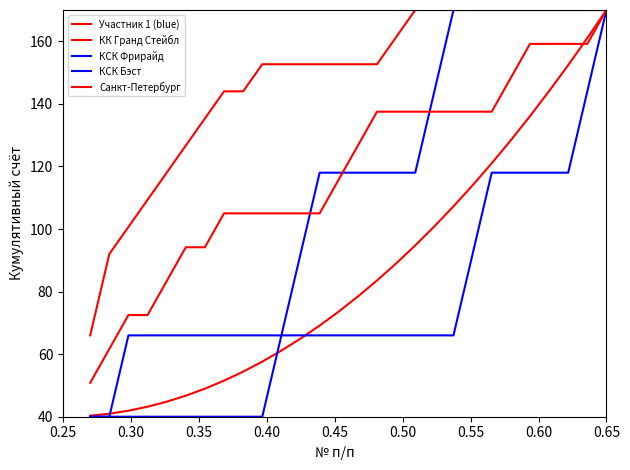

Is this an area chart (filled region under the line)?

No